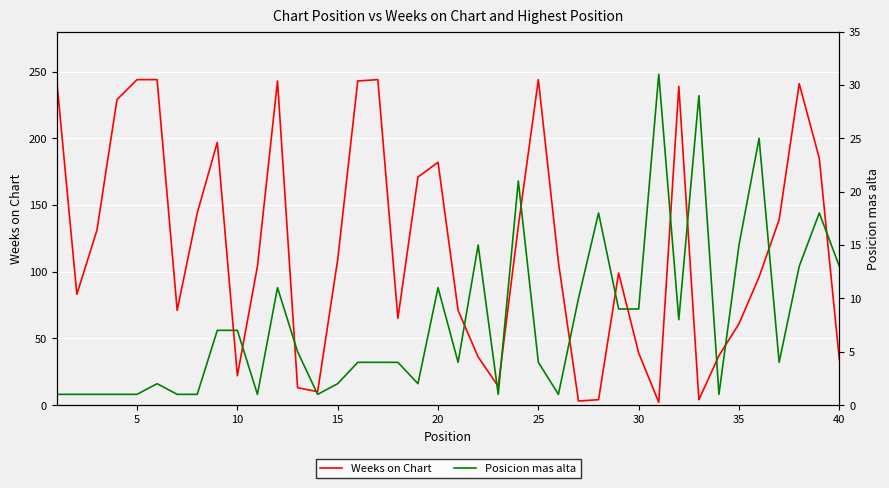

Which series has the largest range (max minus min)?

Weeks on Chart